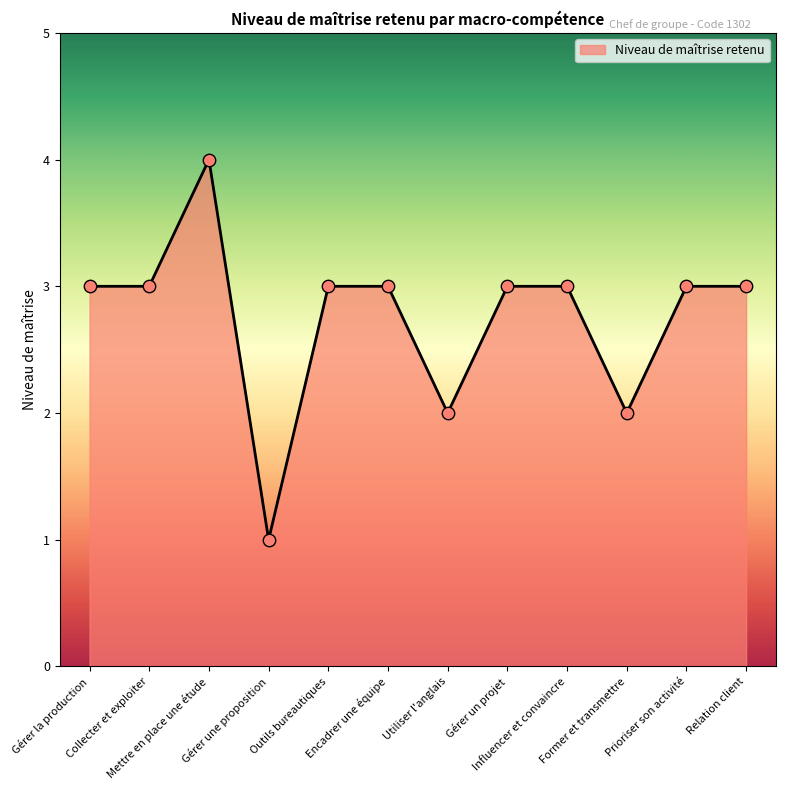

What is the ratio of the value at Encadrer une équipe to the value at Prioriser son activité?

1.0